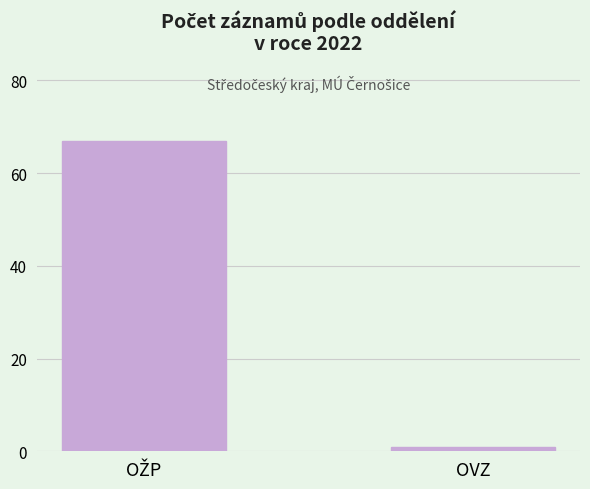

What is the difference between the maximum and minimum values?

66